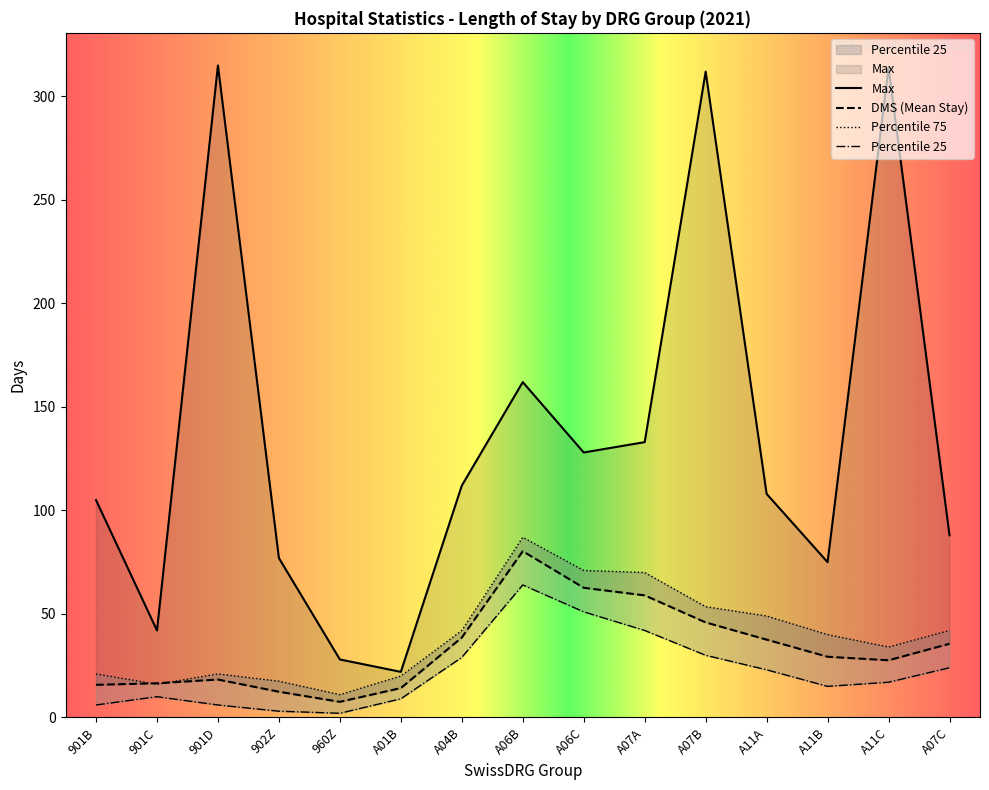

Does the chart display data point markers on the line(s)?

No